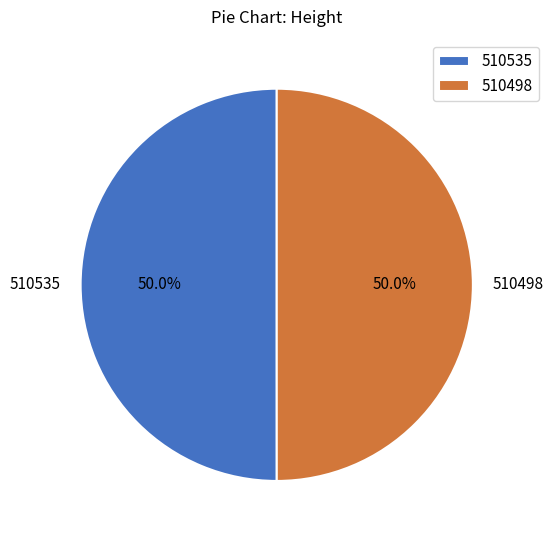

The 510498 slice represents 50% of the pie. True or false?

True